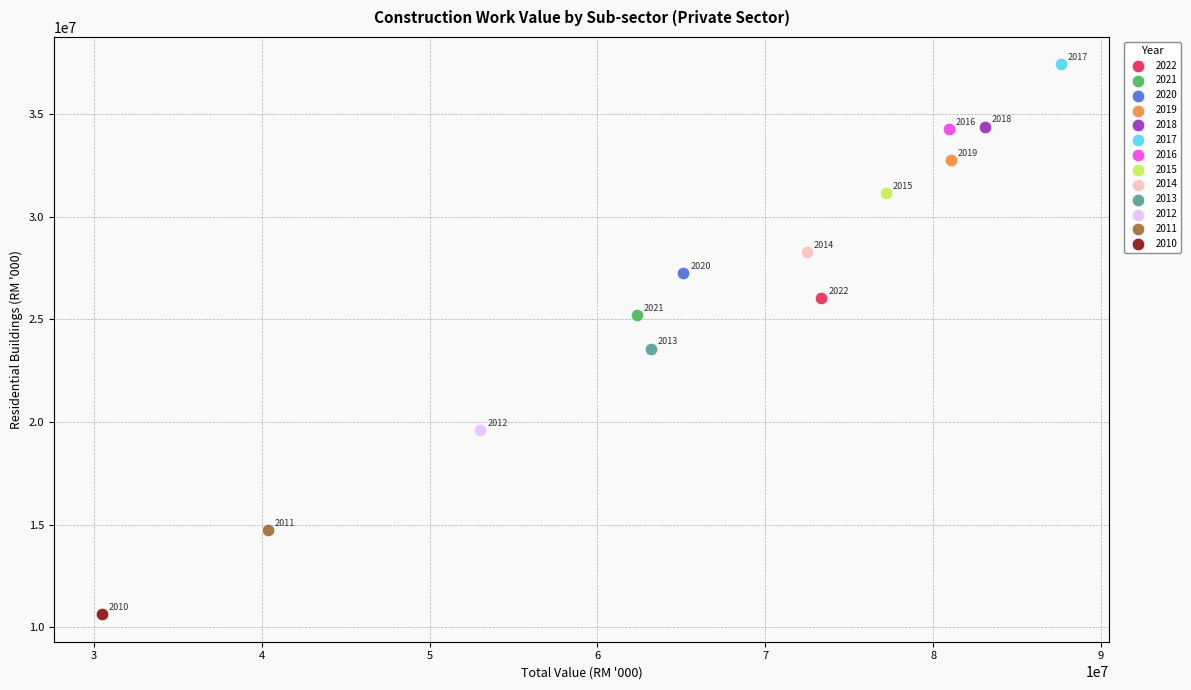

Which series reaches the minimum Y coordinate?

2010